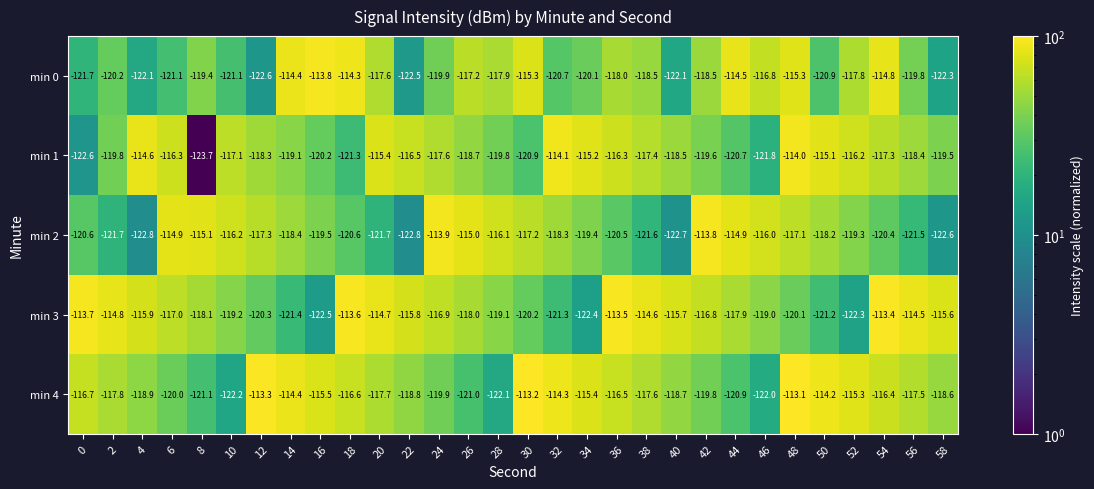

What is the difference between the min 1 values at 28 and 4?

5.2